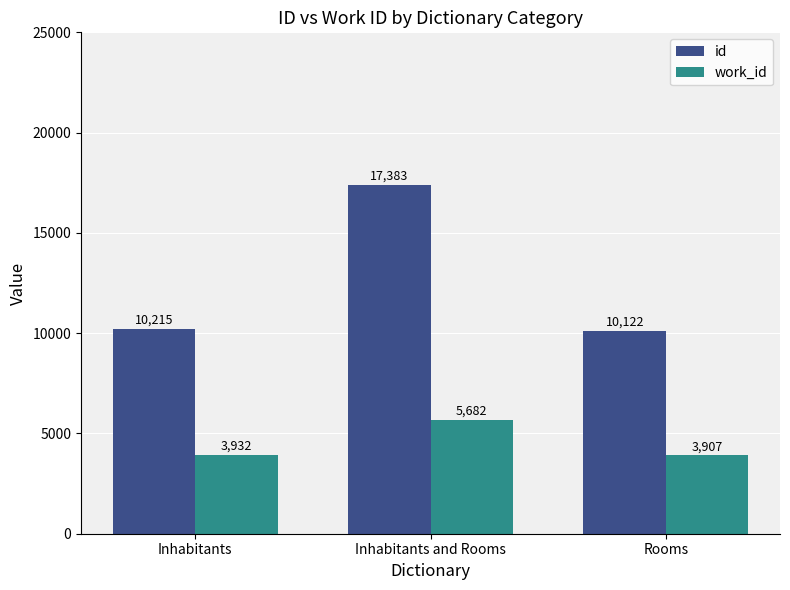

How many categories are shown in the chart?

3